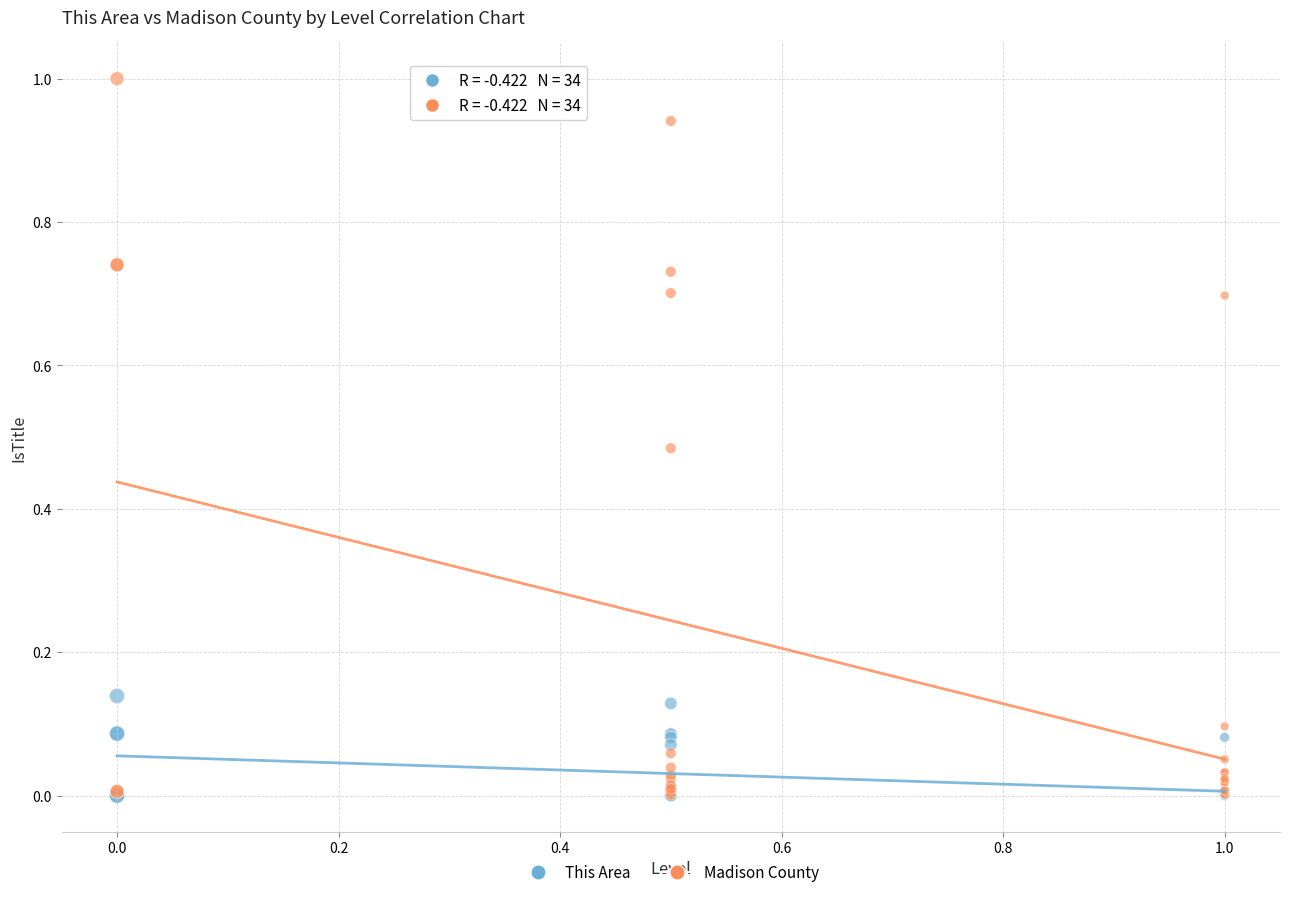

What are all the series names shown in the legend?

This Area, Madison County